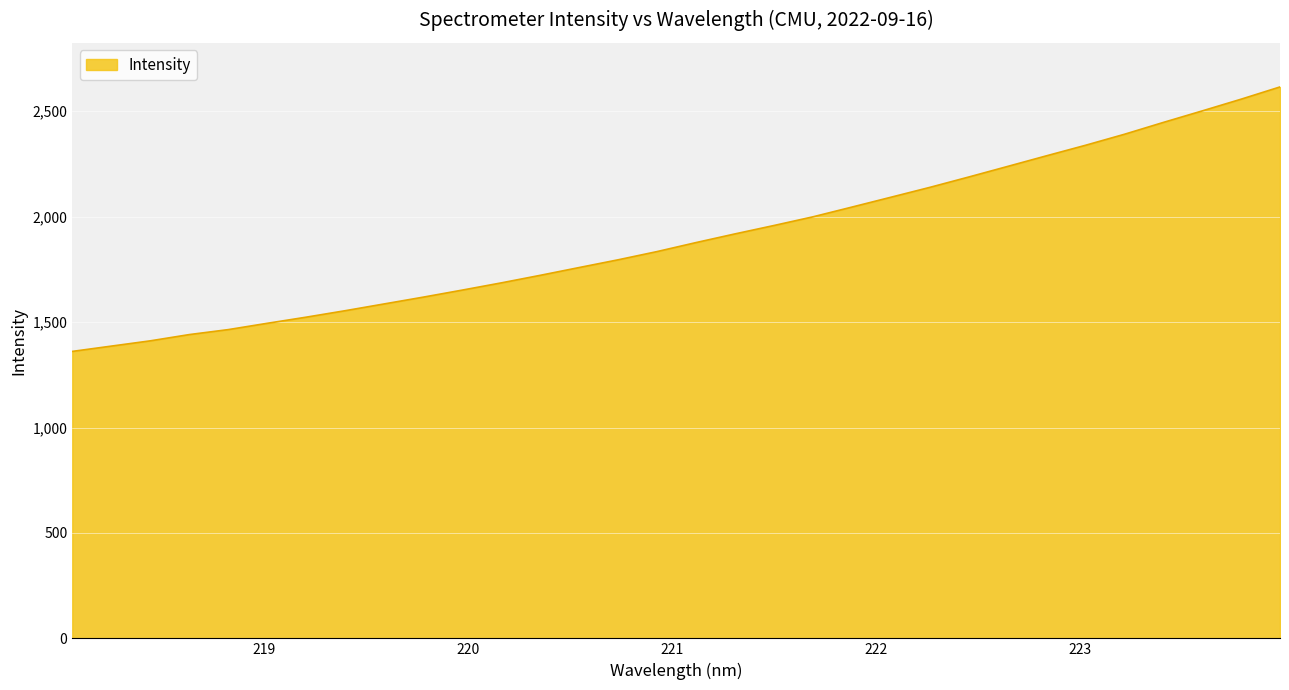

What is the difference between the maximum and minimum values?

1254.3